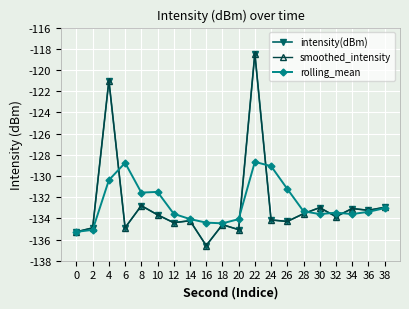

What is the value of the rolling_mean point at the 13th from the left?

-129.1